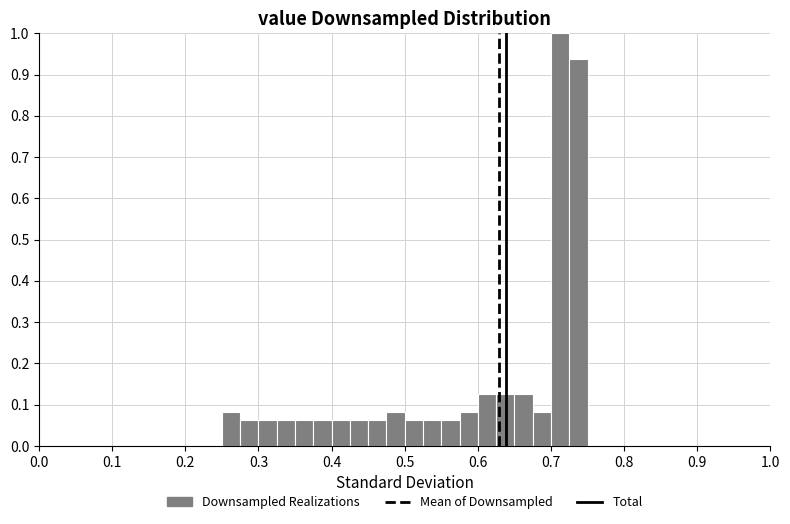

Around what value on the x-axis is the tallest bar? Give the approximate position of its centre, as read against the axis.

0.71